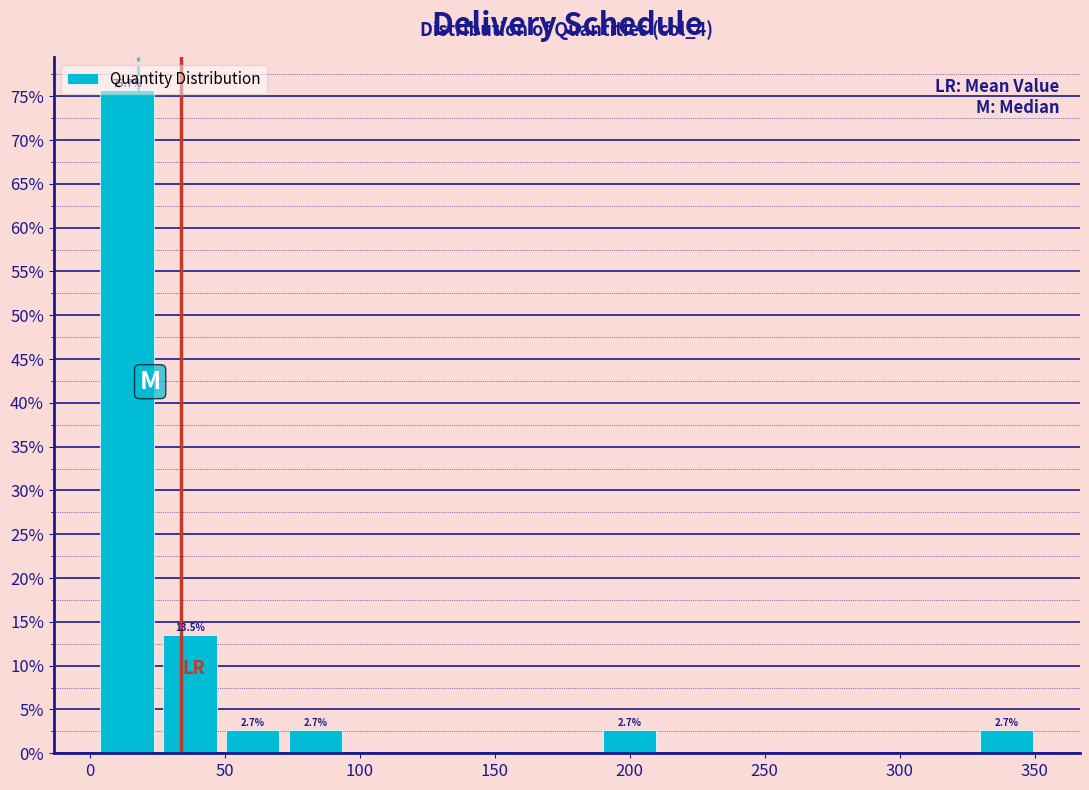

Over which range of the x-axis is the bar tallest?

5 to 25